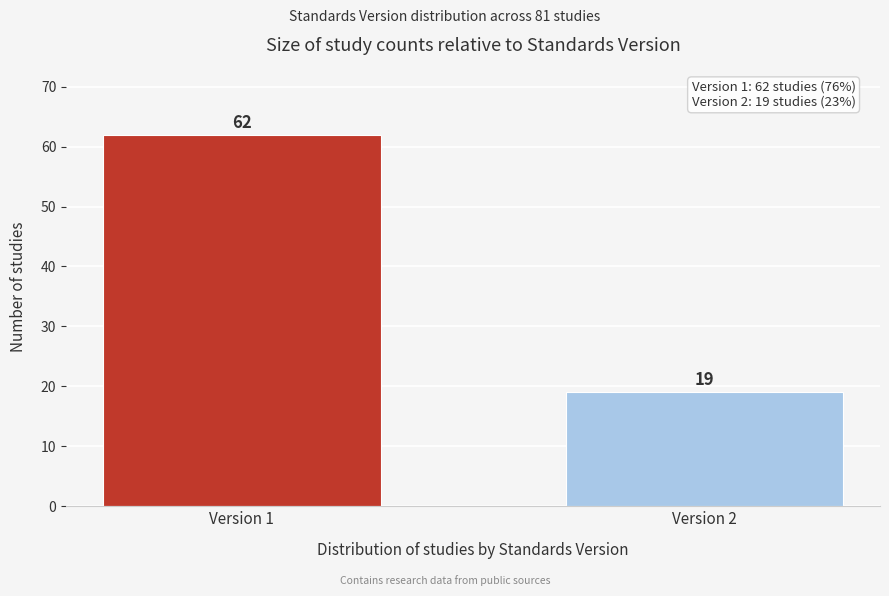

Reading left to right, list all the values displayed in this chart.

62	19